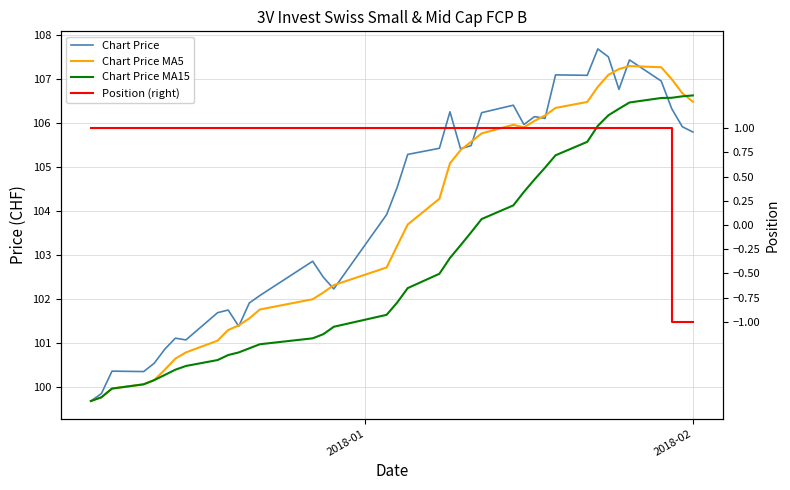

What are all the series names shown in the legend?

Chart Price, Chart Price MA5, Chart Price MA15, Position (right)